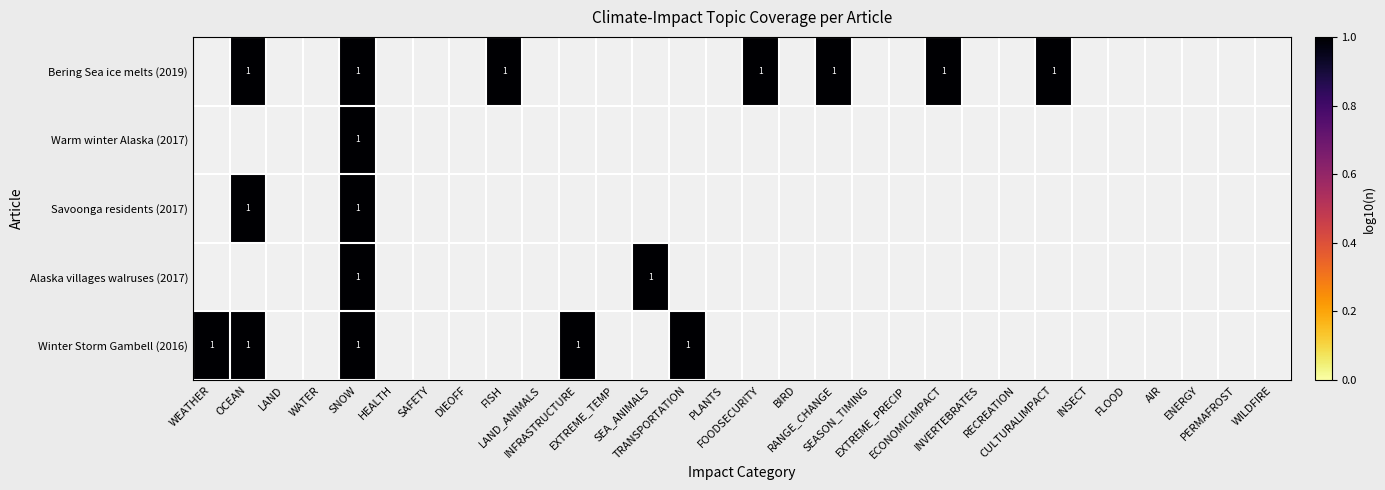

Is it true that Alaska villages walruses (2017) equals -1 at FISH?

False